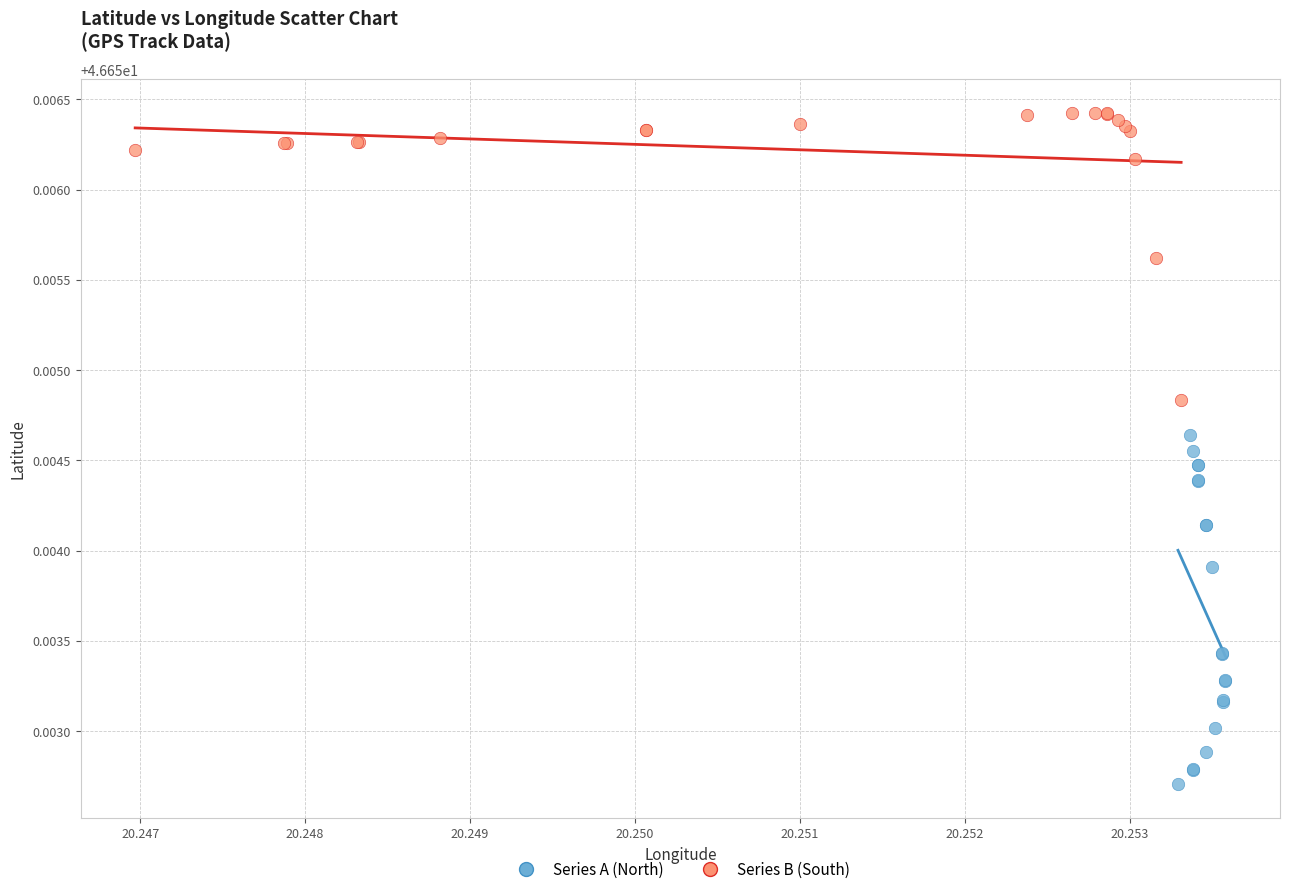

Which series reaches the minimum Y coordinate?

Series A (North)